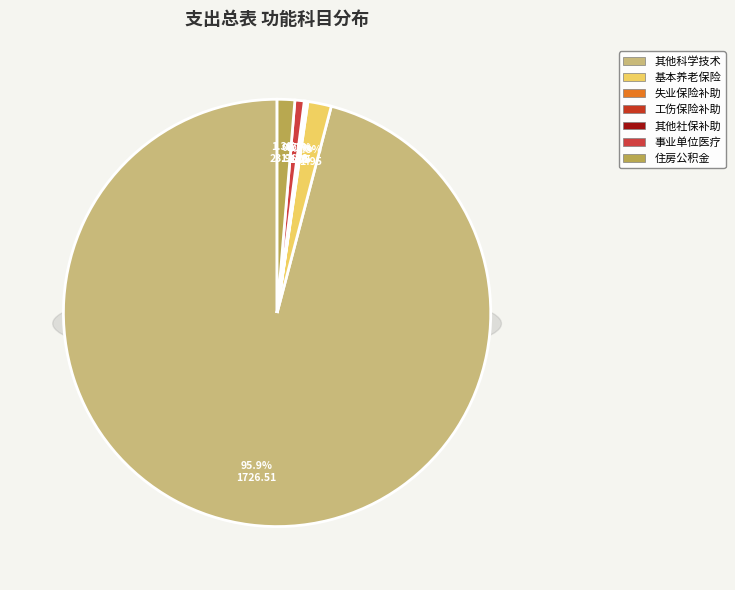

To the nearest percent, what percentage of the pie is 住房公积金?

1%